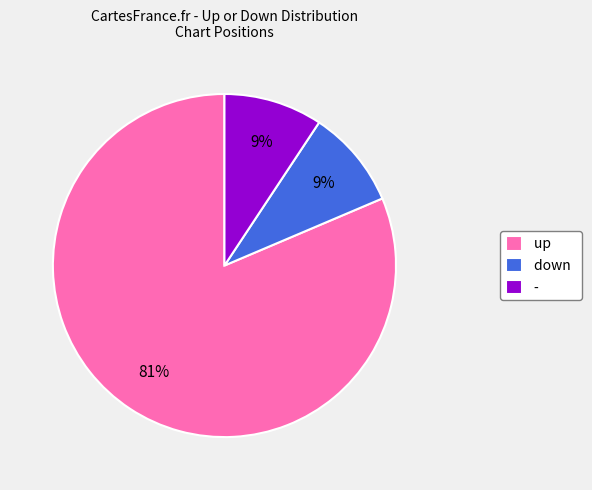

Between up and down, which is larger?

up